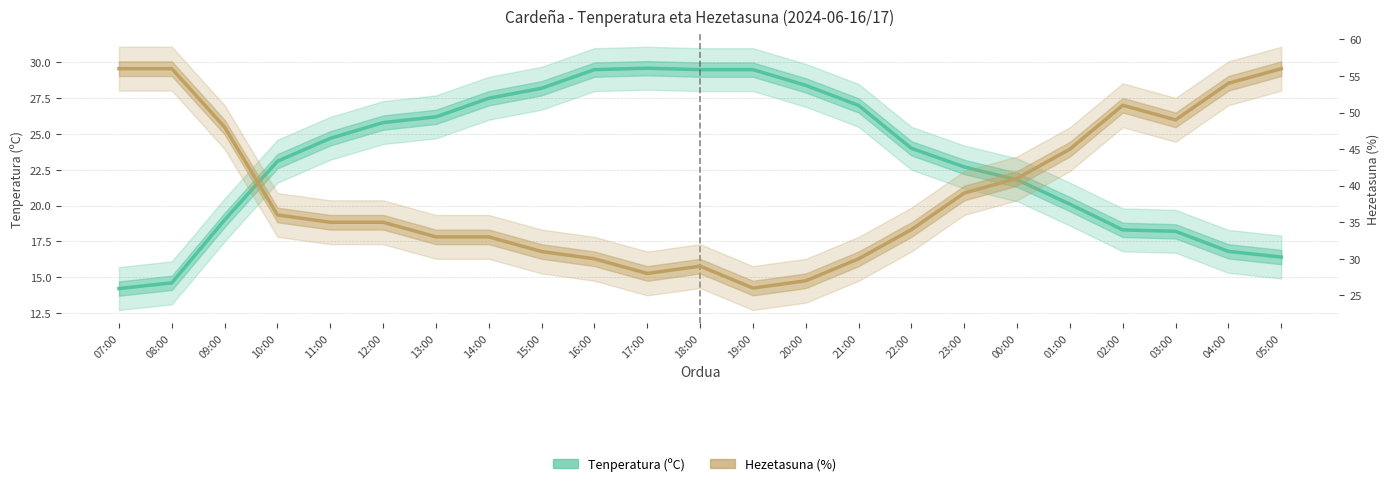

In Tenperatura (ºC), how many points are higher than both neighbors (excluding endpoints)?

1